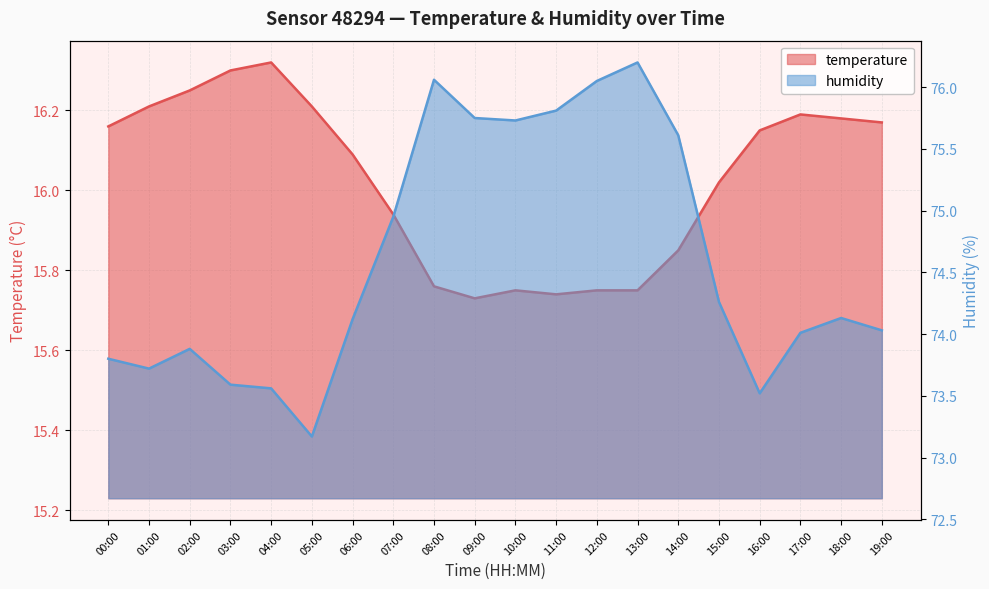

True or false: temperature and humidity cross at least once.

False